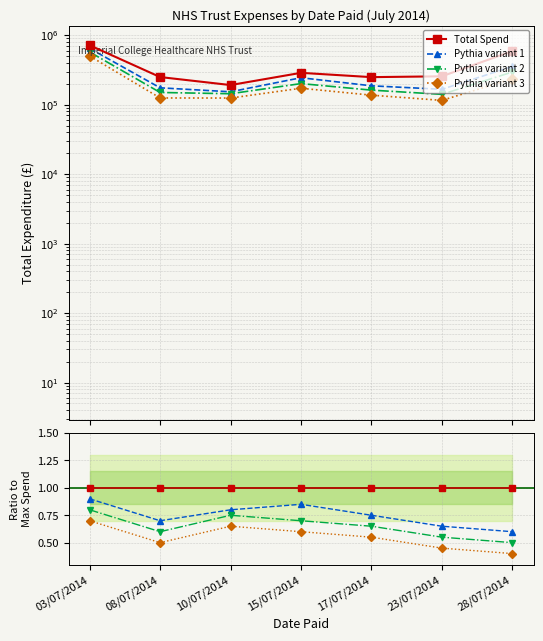

Reading left to right, transcribe all the data shown in this chart.

Total Spend: 03/07/2014=1.0	08/07/2014=1.0	10/07/2014=1.0	15/07/2014=1.0	17/07/2014=1.0	23/07/2014=1.0	28/07/2014=1.0
Pythia variant 1: 03/07/2014=0.9	08/07/2014=0.7	10/07/2014=0.8	15/07/2014=0.8	17/07/2014=0.8	23/07/2014=0.7	28/07/2014=0.6
Pythia variant 2: 03/07/2014=0.8	08/07/2014=0.6	10/07/2014=0.8	15/07/2014=0.7	17/07/2014=0.7	23/07/2014=0.6	28/07/2014=0.5
Pythia variant 3: 03/07/2014=0.7	08/07/2014=0.5	10/07/2014=0.7	15/07/2014=0.6	17/07/2014=0.6	23/07/2014=0.5	28/07/2014=0.4